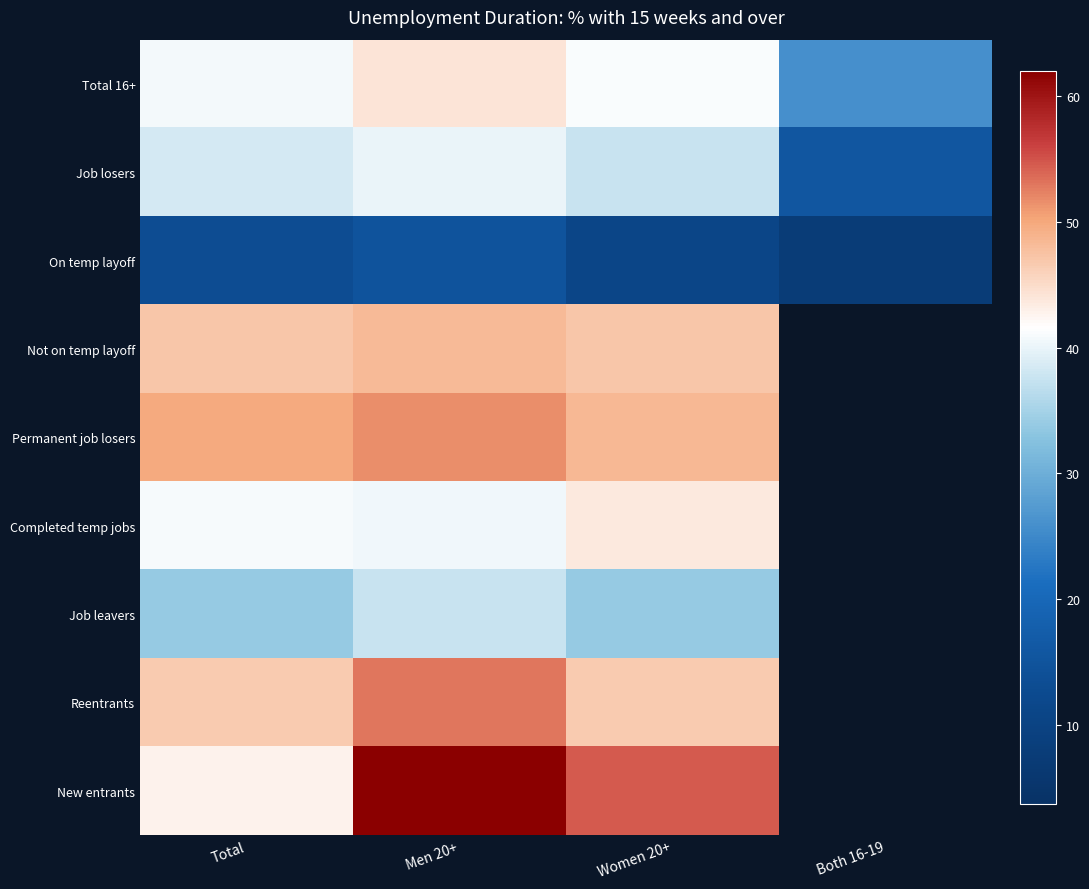

Is it true that Job leavers equals 37.5 at Men 20+?

True